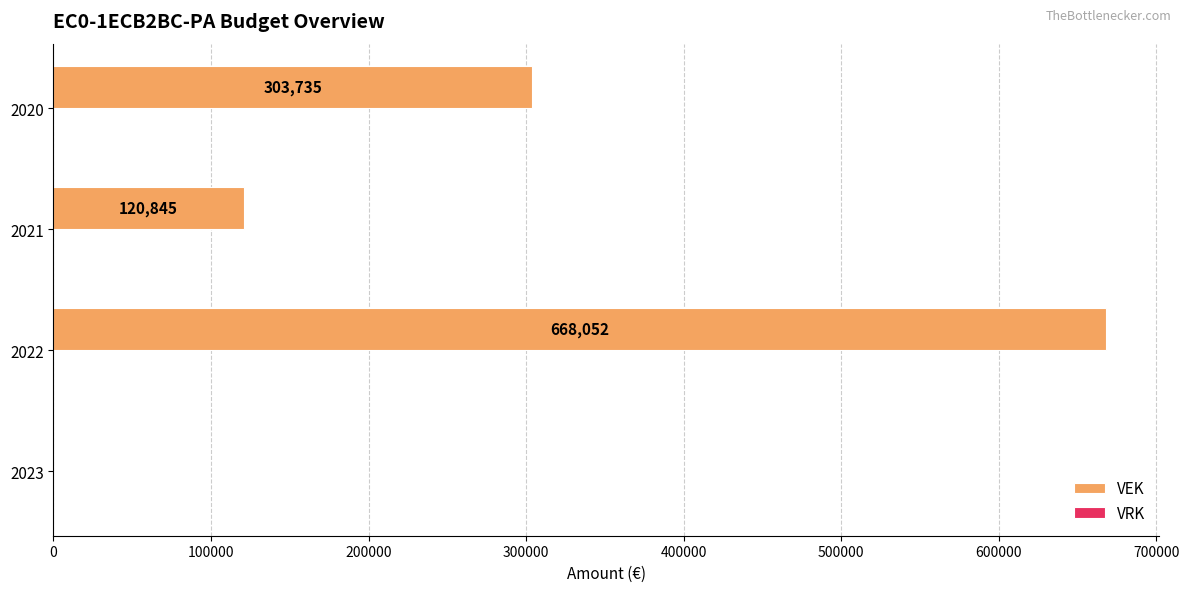

Approximately how many times larger is the value at 2020 compared to 2022?

0.5